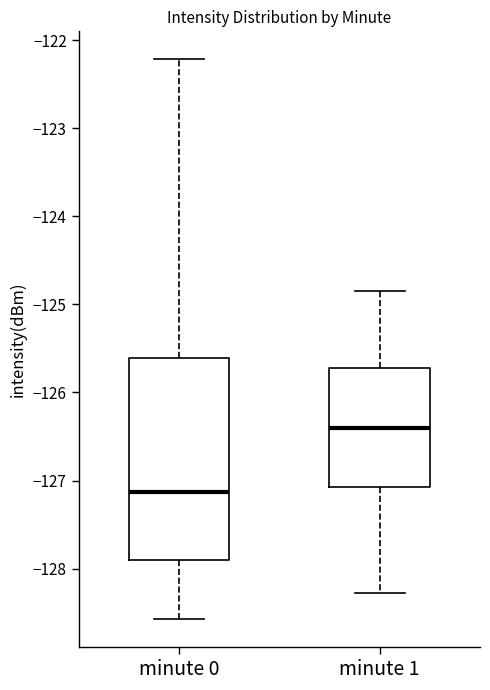

Which box's median line is the lowest?

minute 0